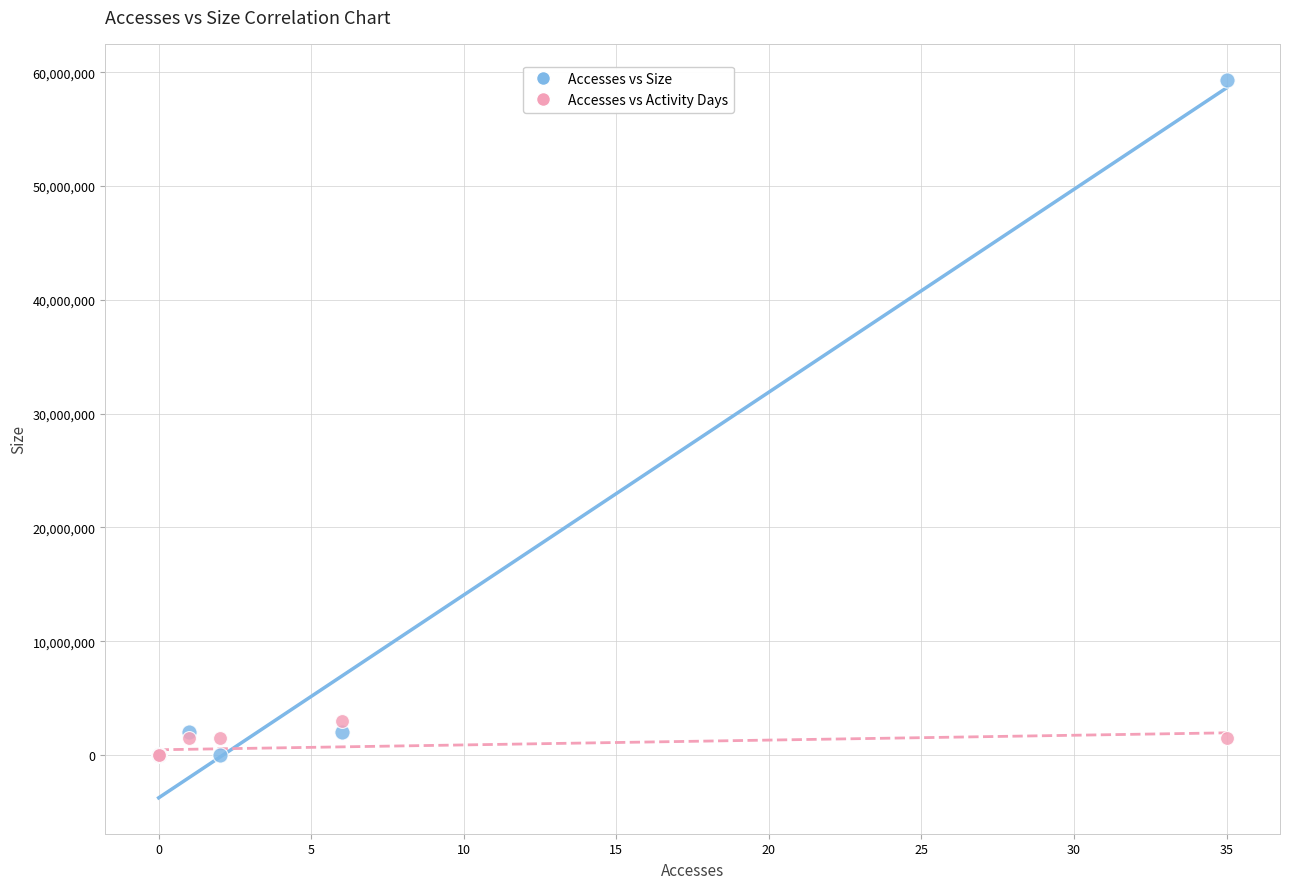

In the Accesses vs Size series, what Y value is closest to 29670174?

2044886.0